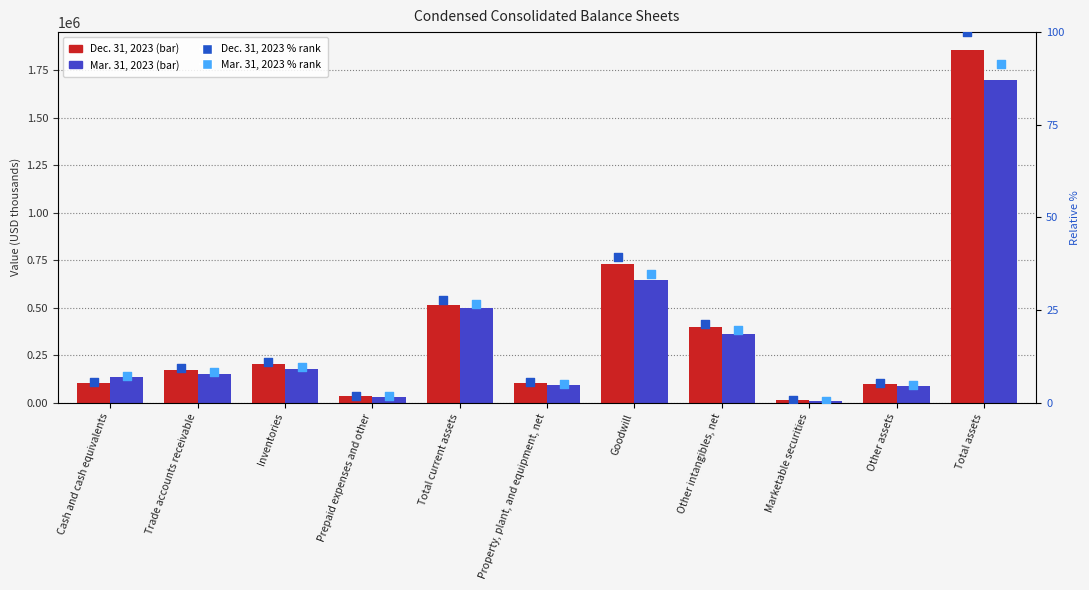

At how many categories does at least one series exceed 359227?

4